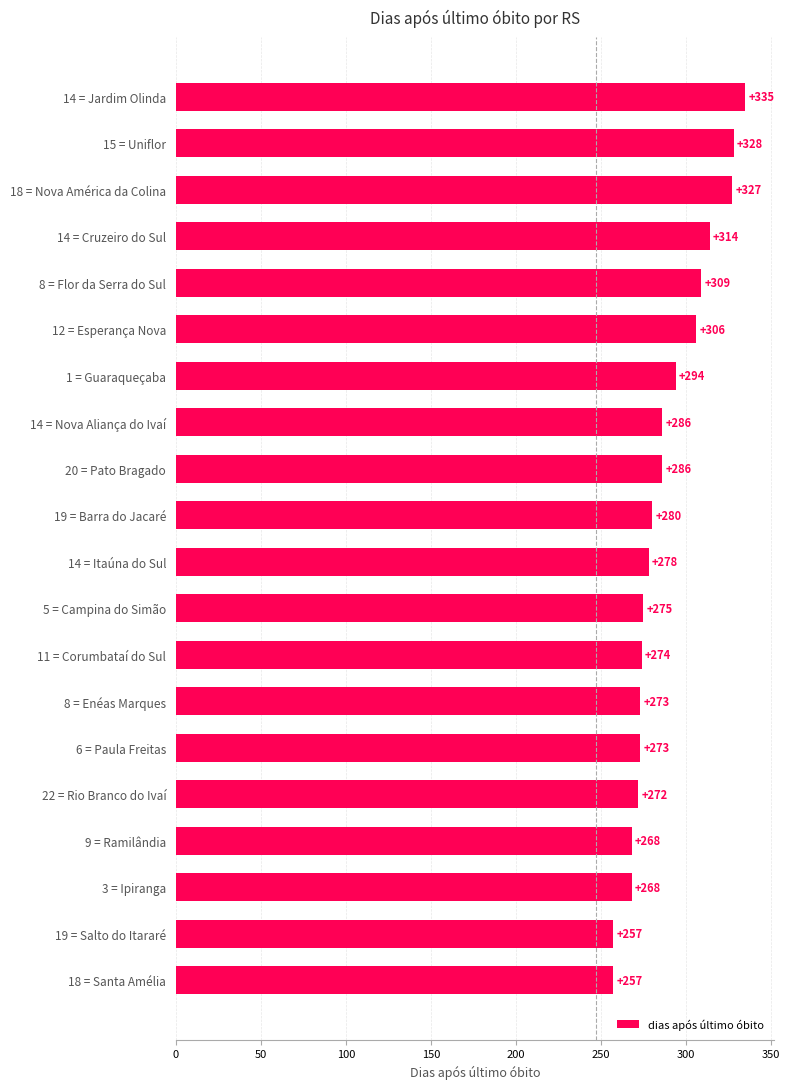

What is the minimum value shown in the chart?

257